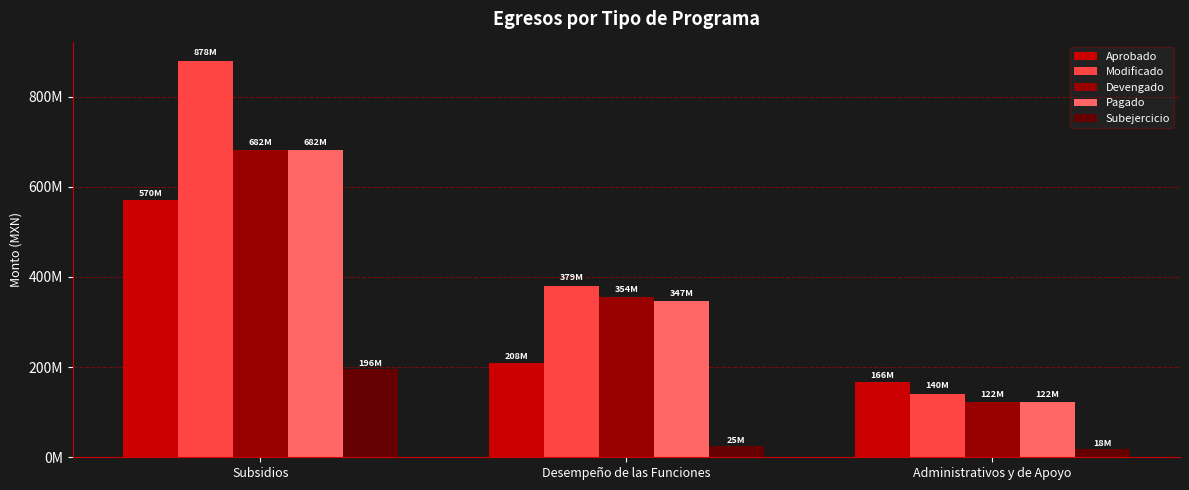

What position from the left is Administrativos y de Apoyo?

3